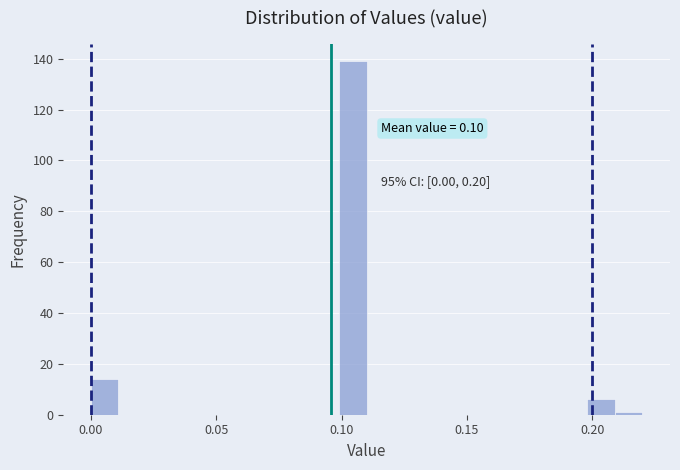

Read against the x-axis, roughly where is the centre of the tallest bar?

0.105